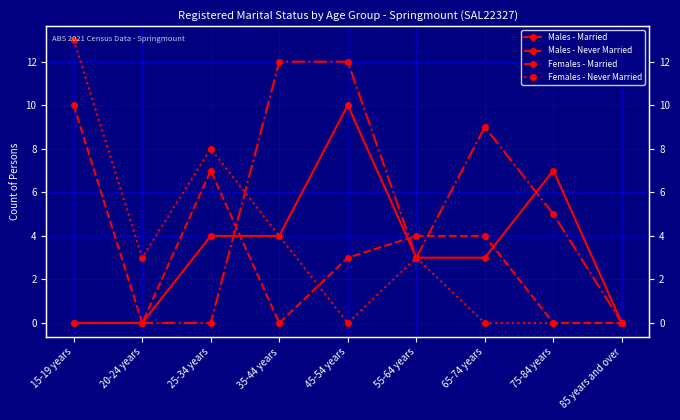

How many interior local valleys does the Females - Never Married series have?

2